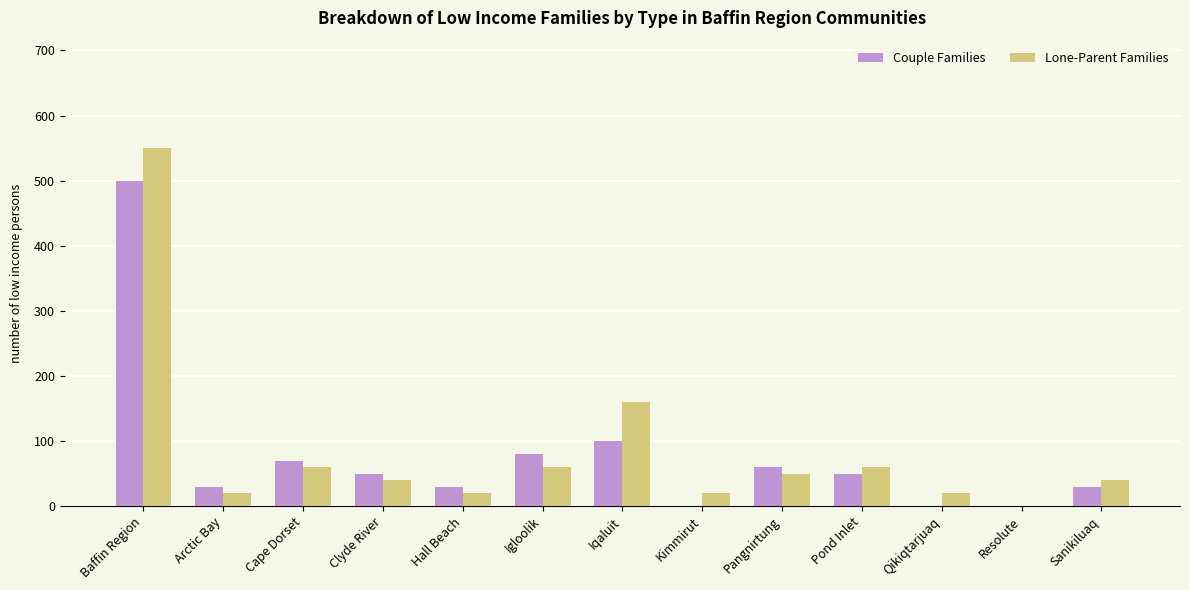

The value of Couple Families at Baffin Region is 787. True or false?

False